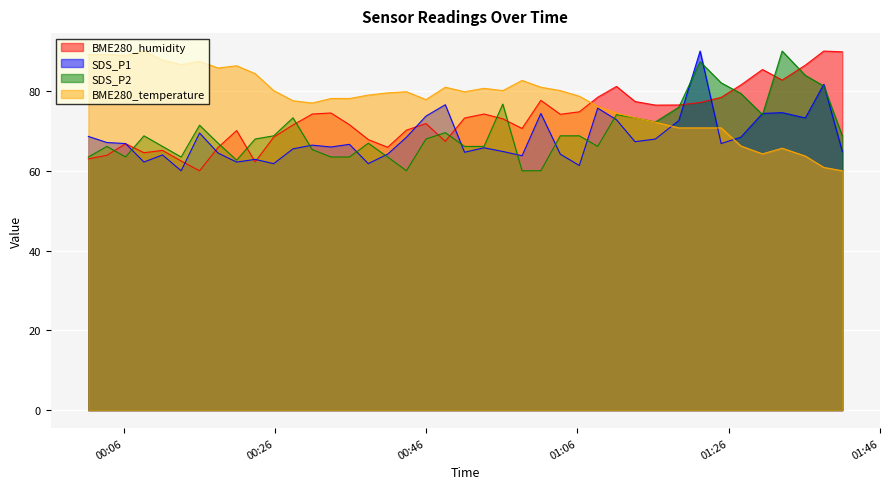

Rank the series by their average value, from lowest to highest.

SDS_P1, SDS_P2, BME280_humidity, BME280_temperature